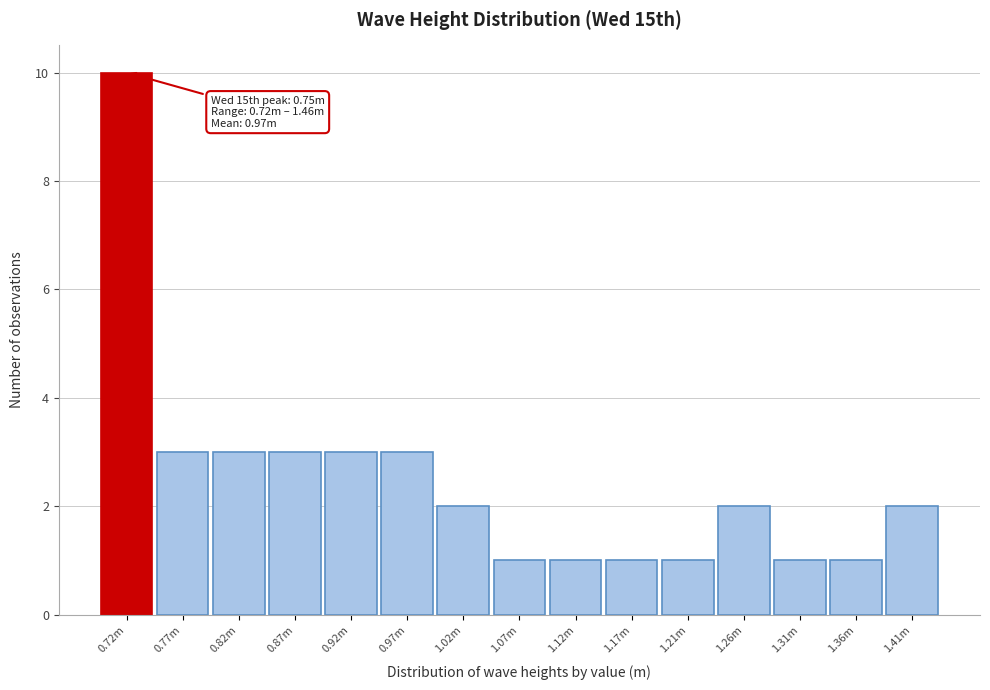

Reading left to right, what are all the values shown in this chart?

0.72m=10	0.77m=3	0.82m=3	0.87m=3	0.92m=3	0.97m=3	1.02m=2	1.07m=1	1.12m=1	1.17m=1	1.21m=1	1.26m=2	1.31m=1	1.36m=1	1.41m=2